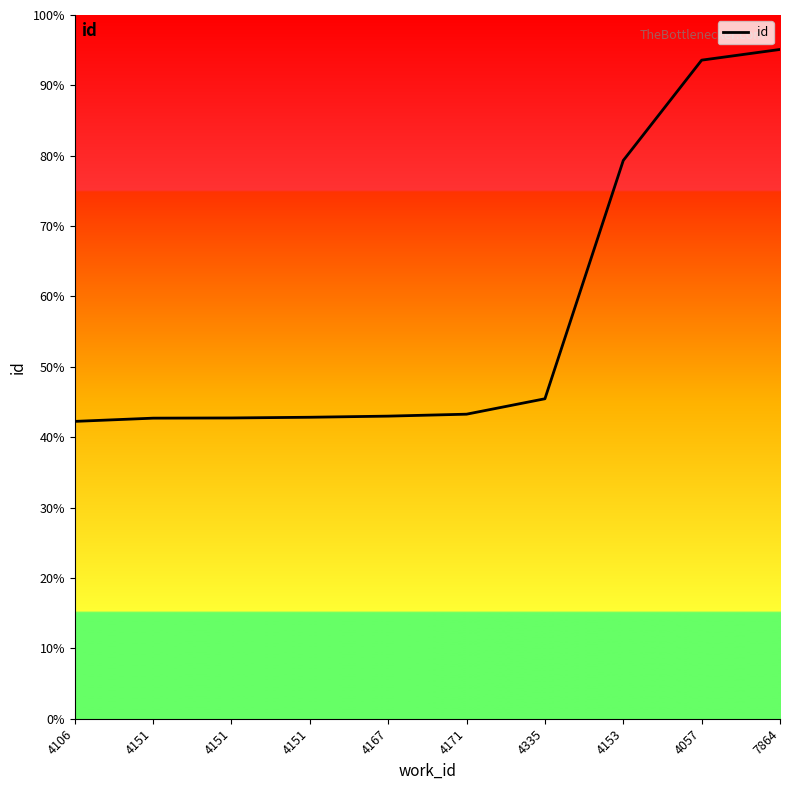

Does the chart have visible grid lines?

No